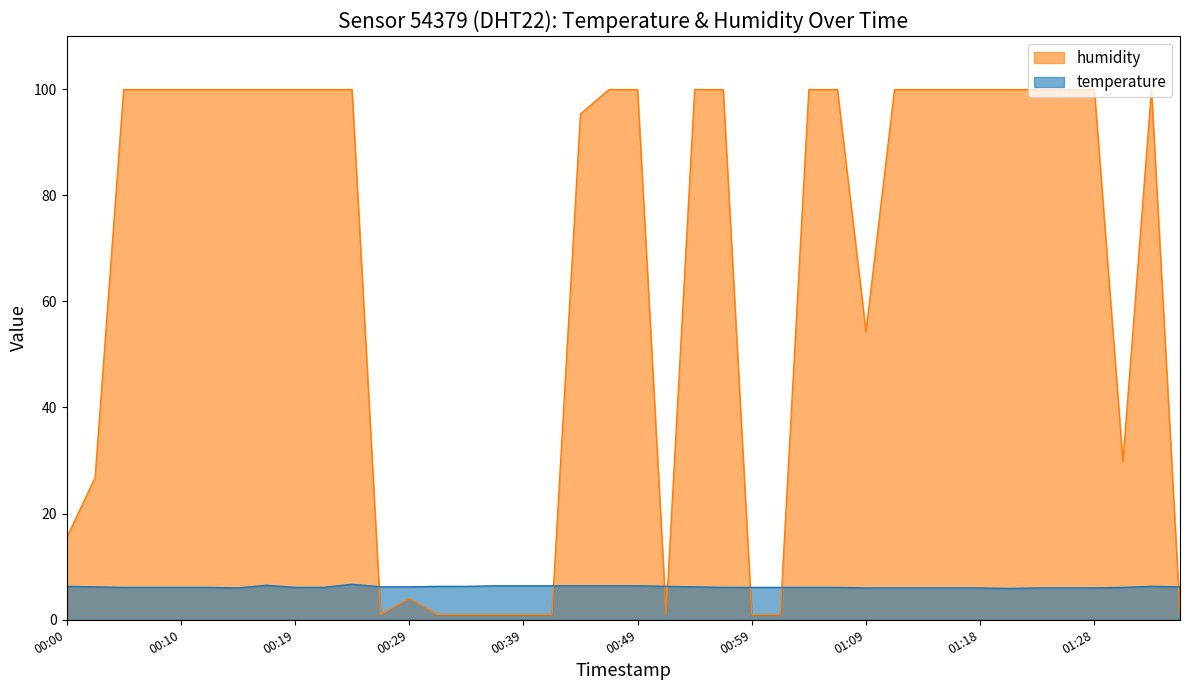

How many lines are shown in the chart?

2